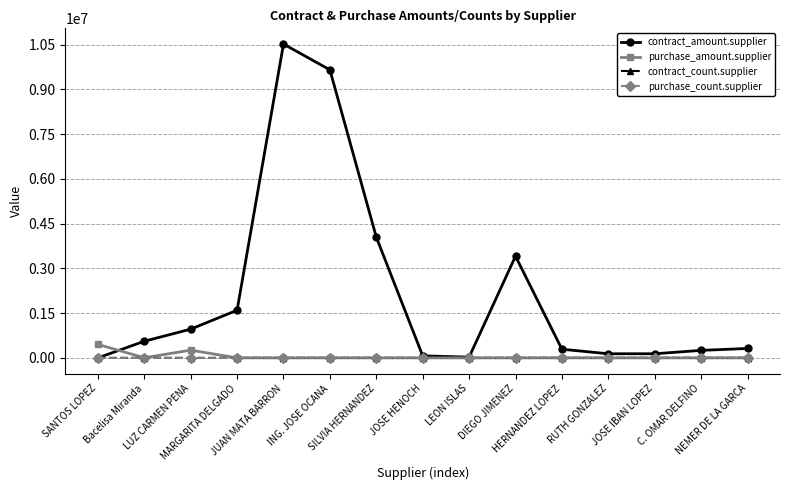

Count the number of data series in this chart.

4